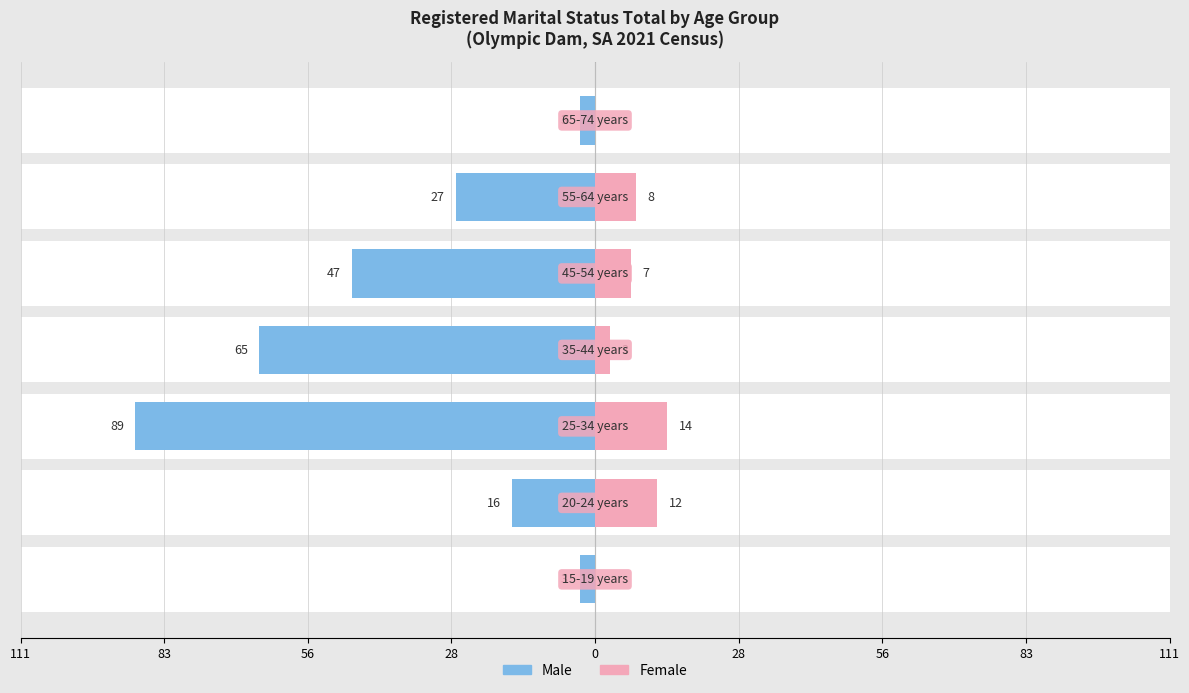

At how many categories does at least one series exceed -78?

7